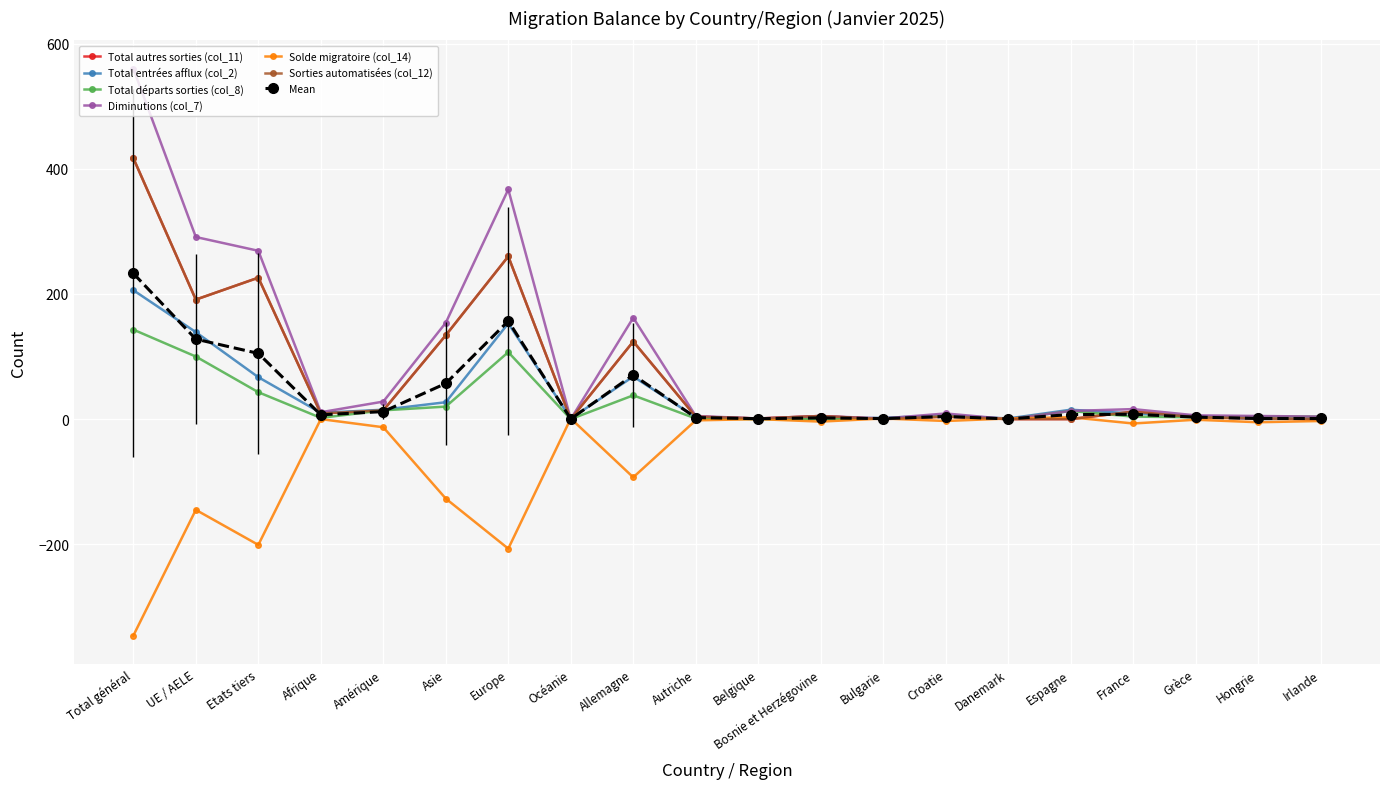

Reading left to right, what are all the values shown in this chart?

Total autres sorties (col_11): Total général=417	UE / AELE=191	Etats tiers=226	Afrique=9	Amérique=14	Asie=134	Europe=260	Océanie=0	Allemagne=124	Autriche=4	Belgique=1	Bosnie et Herzégovine=5	Bulgarie=0	Croatie=4	Danemark=0	Espagne=0	France=12	Grèce=3	Hongrie=1	Irlande=0
Total entrées afflux (col_2): Total général=206	UE / AELE=139	Etats tiers=67	Afrique=10	Amérique=15	Asie=27	Europe=153	Océanie=1	Allemagne=68	Autriche=3	Belgique=1	Bosnie et Herzégovine=1	Bulgarie=2	Croatie=6	Danemark=1	Espagne=15	France=9	Grèce=5	Hongrie=0	Irlande=1
Total départs sorties (col_8): Total général=143	UE / AELE=100	Etats tiers=43	Afrique=2	Amérique=14	Asie=20	Europe=107	Océanie=0	Allemagne=38	Autriche=1	Belgique=0	Bosnie et Herzégovine=0	Bulgarie=1	Croatie=5	Danemark=0	Espagne=13	France=4	Grèce=3	Hongrie=4	Irlande=4
Diminutions (col_7): Total général=560	UE / AELE=291	Etats tiers=269	Afrique=11	Amérique=28	Asie=154	Europe=367	Océanie=0	Allemagne=162	Autriche=5	Belgique=1	Bosnie et Herzégovine=5	Bulgarie=1	Croatie=9	Danemark=0	Espagne=13	France=16	Grèce=6	Hongrie=5	Irlande=4
Solde migratoire (col_14): Total général=-346	UE / AELE=-145	Etats tiers=-201	Afrique=0	Amérique=-13	Asie=-127	Europe=-207	Océanie=1	Allemagne=-93	Autriche=-2	Belgique=0	Bosnie et Herzégovine=-4	Bulgarie=1	Croatie=-3	Danemark=1	Espagne=3	France=-7	Grèce=-1	Hongrie=-5	Irlande=-3
Sorties automatisées (col_12): Total général=417	UE / AELE=191	Etats tiers=226	Afrique=9	Amérique=14	Asie=134	Europe=260	Océanie=0	Allemagne=124	Autriche=4	Belgique=1	Bosnie et Herzégovine=5	Bulgarie=0	Croatie=4	Danemark=0	Espagne=0	France=12	Grèce=3	Hongrie=1	Irlande=0